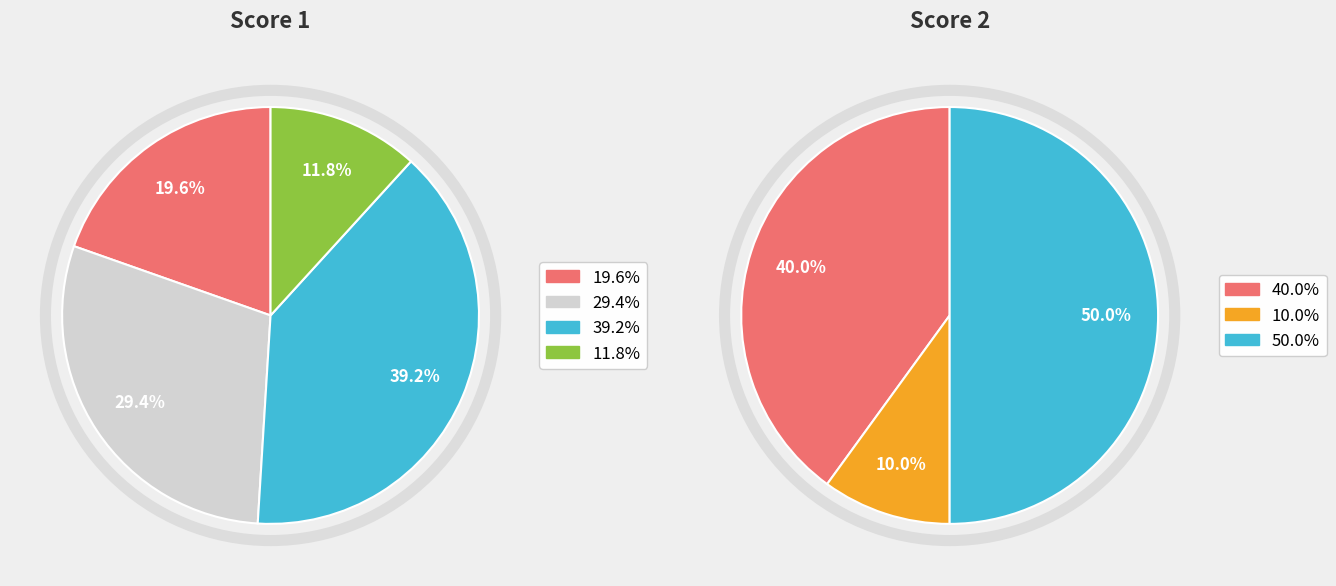

To the nearest percent, what is the average slice percentage?

25%